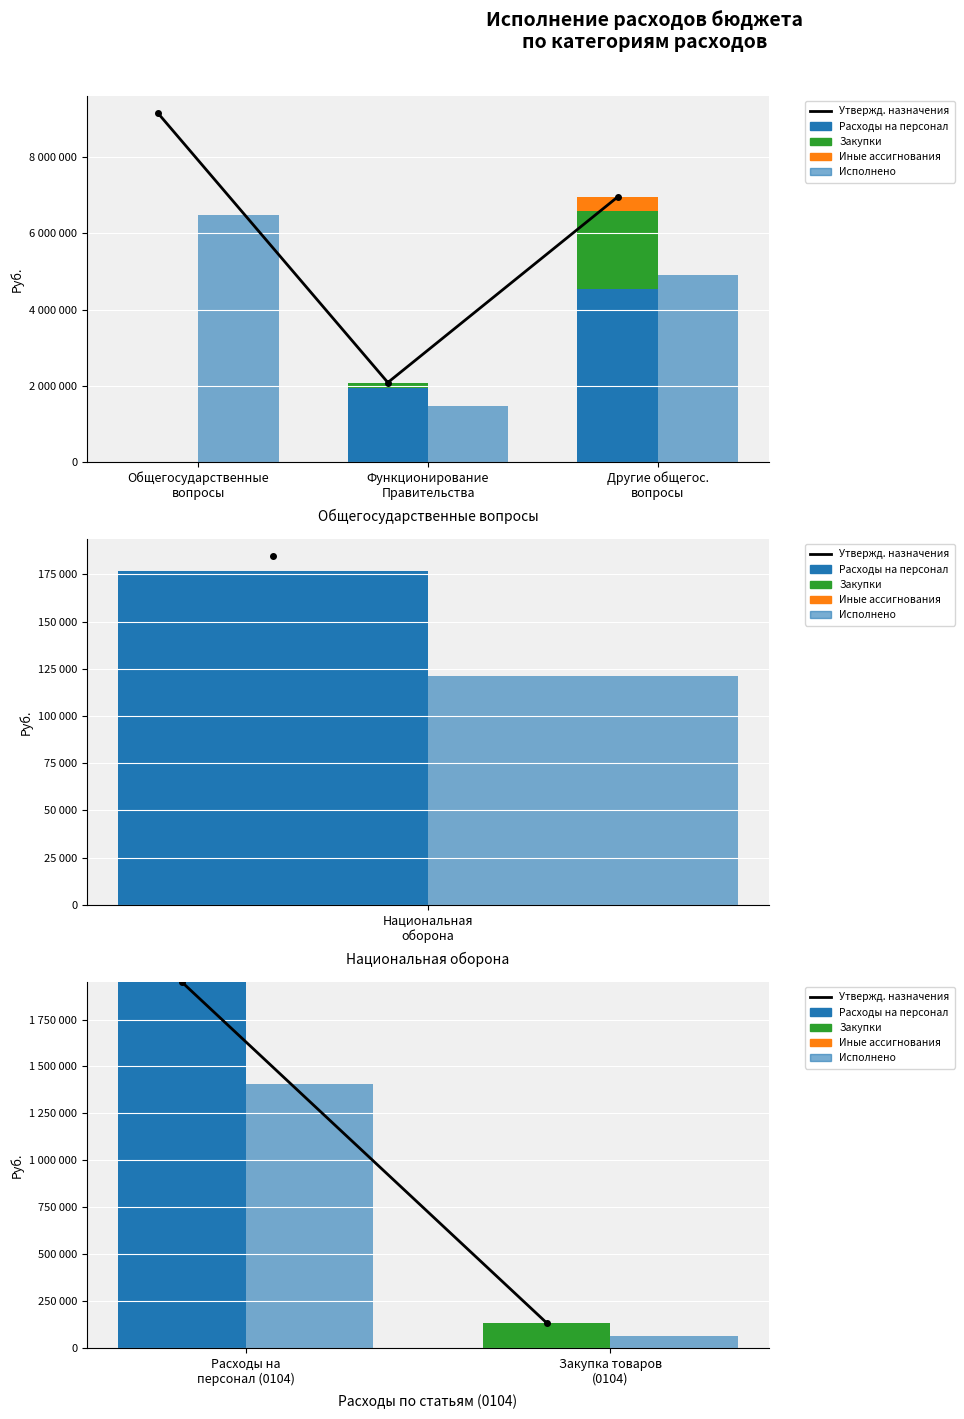

Are the bars grouped side by side (vs. stacked)?

Yes